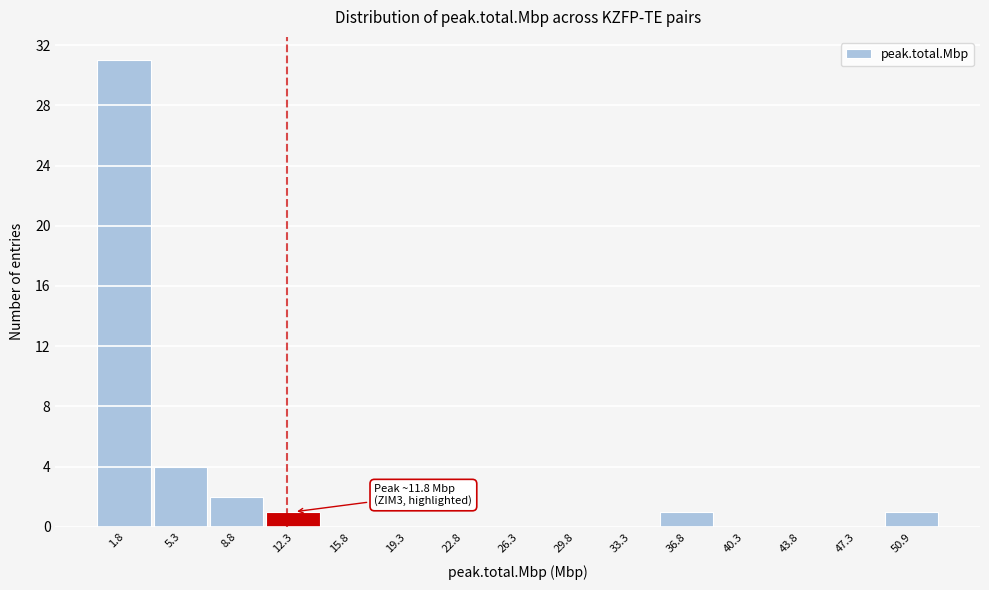

Which range on the x-axis has the tallest bar?

0.0 to 3.5